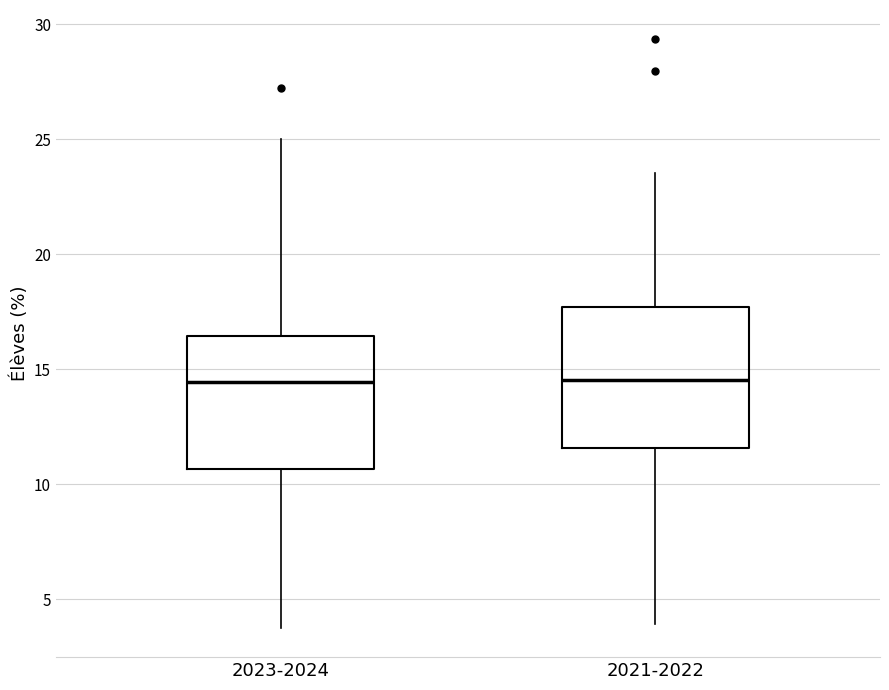

Reading left to right, transcribe this box plot: for each box, give where its median line is, the range the box spans, and where its two whiskers end, as read against the y-axis. The values are not printed on the chart, so give them approximately, as read against the axis.

2023-2024: median 14.5, box 10.5 to 16.5, whiskers 4.0 to 25.0
2021-2022: median 14.5, box 11.5 to 17.5, whiskers 4.0 to 23.5